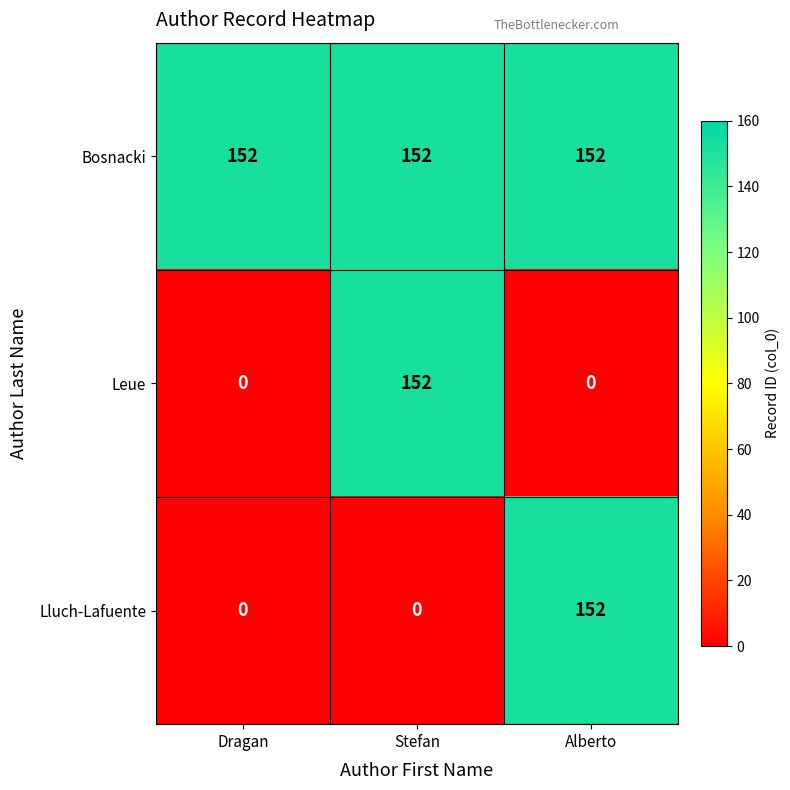

True or false: Lluch-Lafuente has a value of 0 at Dragan.

True